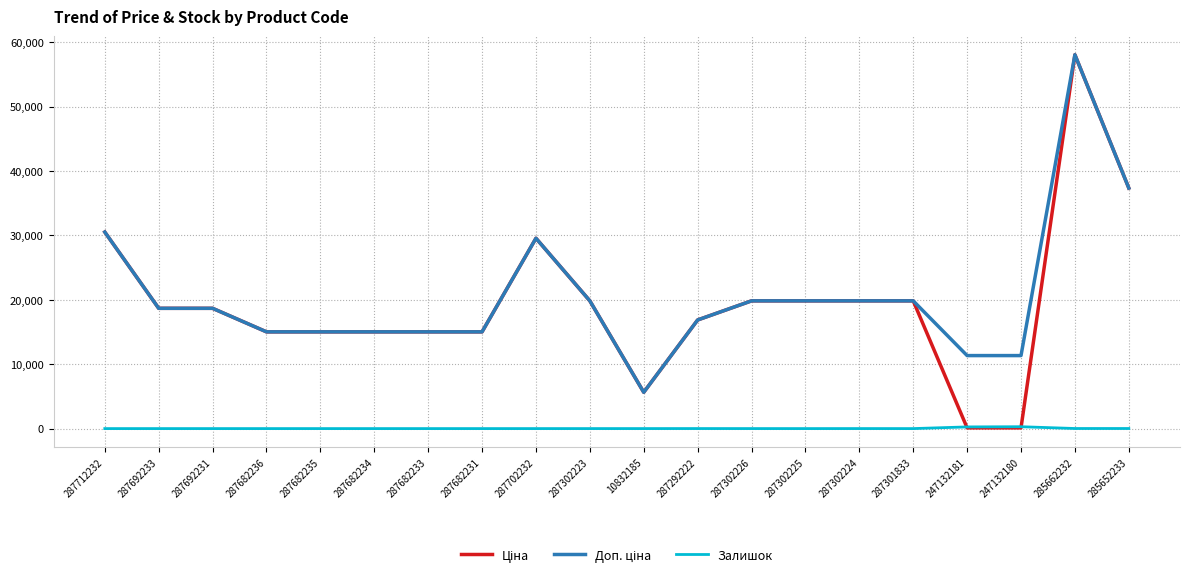

What is the total value across all series at 287702232?

59097.9